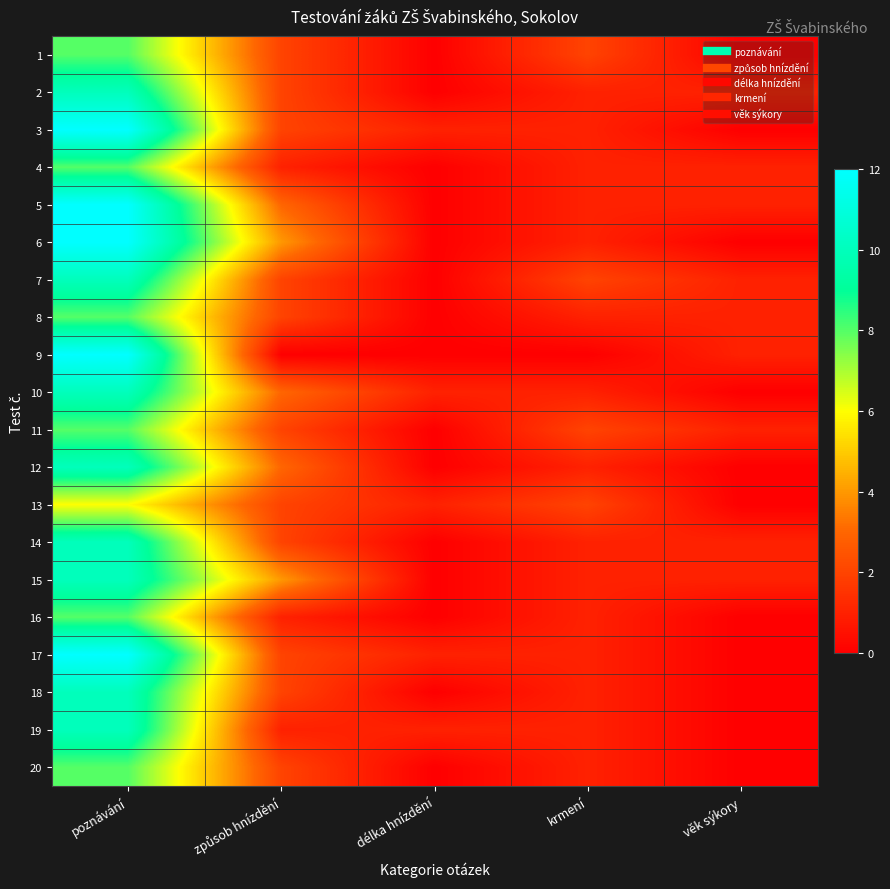

Reading left to right, transcribe all the data shown in this chart.

1: poznávání=8	způsob hnízdění=2	délka hnízdění=0	krmení=2	věk sýkory=0
2: poznávání=10	způsob hnízdění=2	délka hnízdění=0	krmení=1	věk sýkory=1
3: poznávání=12	způsob hnízdění=2	délka hnízdění=1	krmení=1	věk sýkory=0
4: poznávání=8	způsob hnízdění=1	délka hnízdění=0	krmení=1	věk sýkory=1
5: poznávání=12	způsob hnízdění=3	délka hnízdění=0	krmení=1	věk sýkory=1
6: poznávání=12	způsob hnízdění=4	délka hnízdění=0	krmení=1	věk sýkory=0
7: poznávání=10	způsob hnízdění=2	délka hnízdění=0	krmení=2	věk sýkory=1
8: poznávání=8	způsob hnízdění=2	délka hnízdění=0	krmení=1	věk sýkory=1
9: poznávání=12	způsob hnízdění=0	délka hnízdění=0	krmení=0	věk sýkory=1
10: poznávání=10	způsob hnízdění=3	délka hnízdění=1	krmení=1	věk sýkory=0
11: poznávání=8	způsob hnízdění=2	délka hnízdění=0	krmení=2	věk sýkory=1
12: poznávání=10	způsob hnízdění=3	délka hnízdění=0	krmení=1	věk sýkory=0
13: poznávání=6	způsob hnízdění=2	délka hnízdění=1	krmení=2	věk sýkory=0
14: poznávání=10	způsob hnízdění=2	délka hnízdění=0	krmení=1	věk sýkory=1
15: poznávání=10	způsob hnízdění=4	délka hnízdění=0	krmení=1	věk sýkory=1
16: poznávání=8	způsob hnízdění=1	délka hnízdění=0	krmení=1	věk sýkory=0
17: poznávání=12	způsob hnízdění=2	délka hnízdění=1	krmení=1	věk sýkory=0
18: poznávání=10	způsob hnízdění=2	délka hnízdění=0	krmení=1	věk sýkory=0
19: poznávání=10	způsob hnízdění=1	délka hnízdění=1	krmení=1	věk sýkory=0
20: poznávání=8	způsob hnízdění=2	délka hnízdění=0	krmení=1	věk sýkory=0